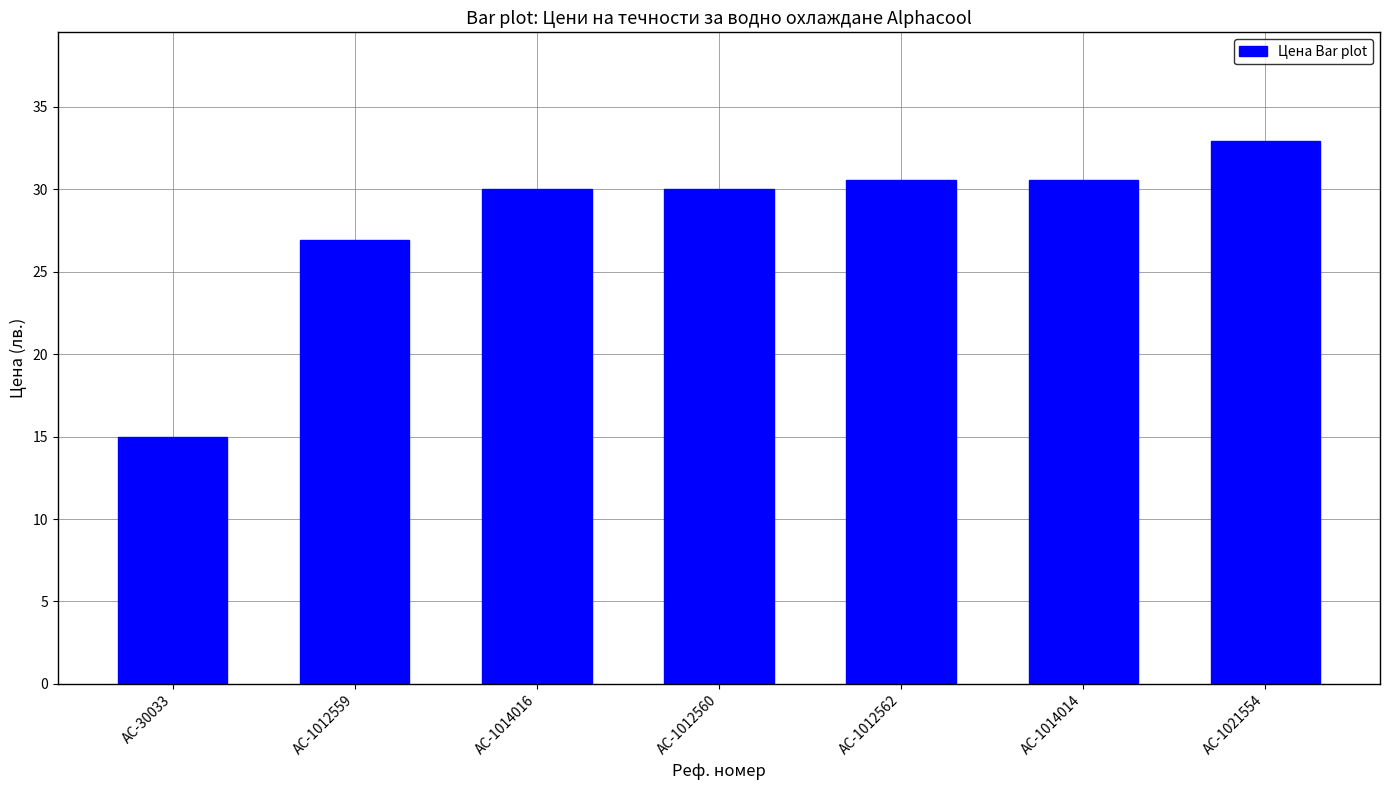

How many bars are there in total?

7